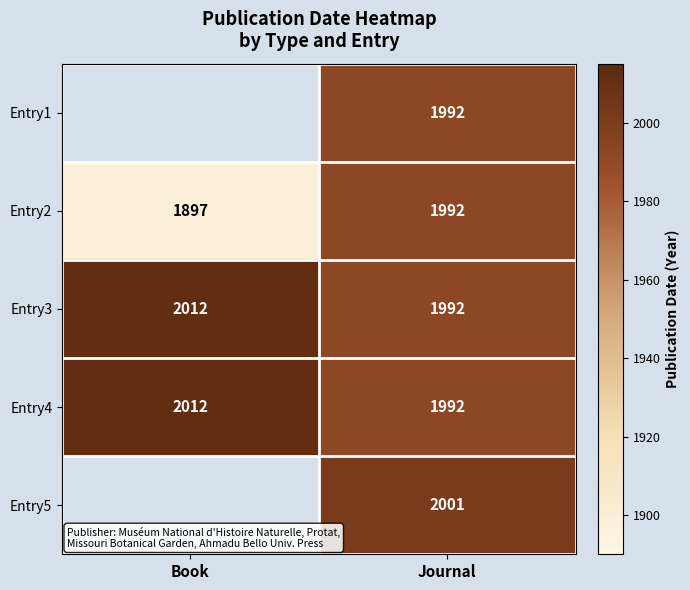

True or false: Entry2 has a value of 2864.4 at Journal.

False